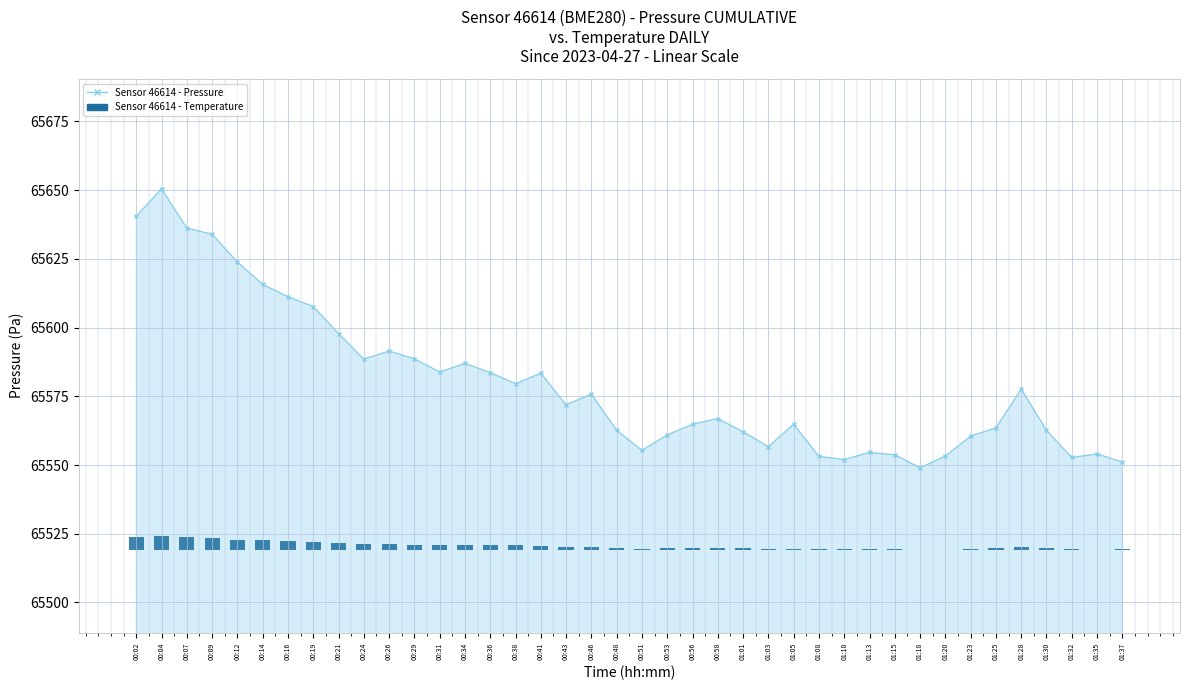

At which label is the value closest to 2?

00:29